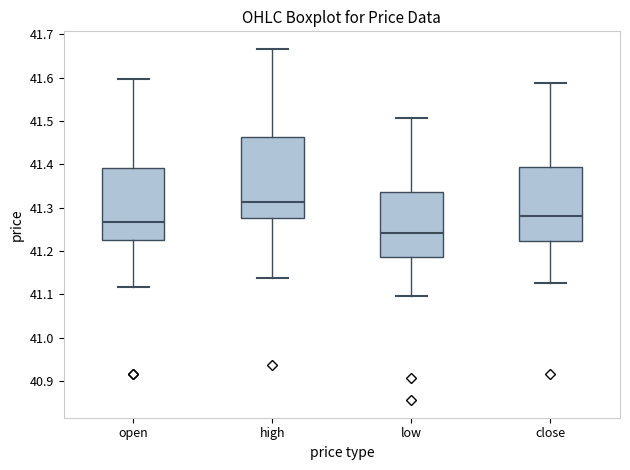

Reading left to right, read every box against the y-axis: the position of its median line, the range the box covers, and the ends of its whiskers. The values are not printed on the chart, so give them approximately, as read against the axis.

open: median 41.27, box 41.22 to 41.39, whiskers 41.12 to 41.60
high: median 41.31, box 41.28 to 41.46, whiskers 41.14 to 41.67
low: median 41.24, box 41.19 to 41.34, whiskers 41.10 to 41.51
close: median 41.28, box 41.22 to 41.39, whiskers 41.13 to 41.59